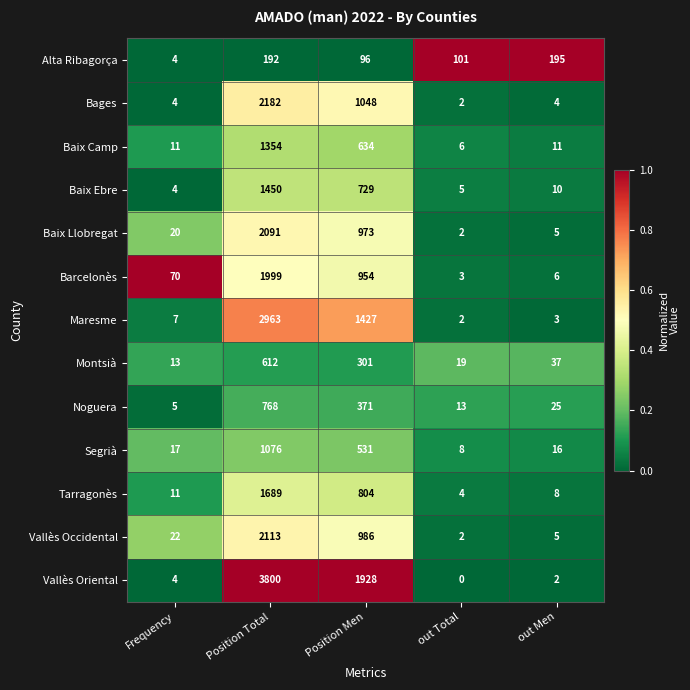

Read the Barcelonès value at Position Men.

954